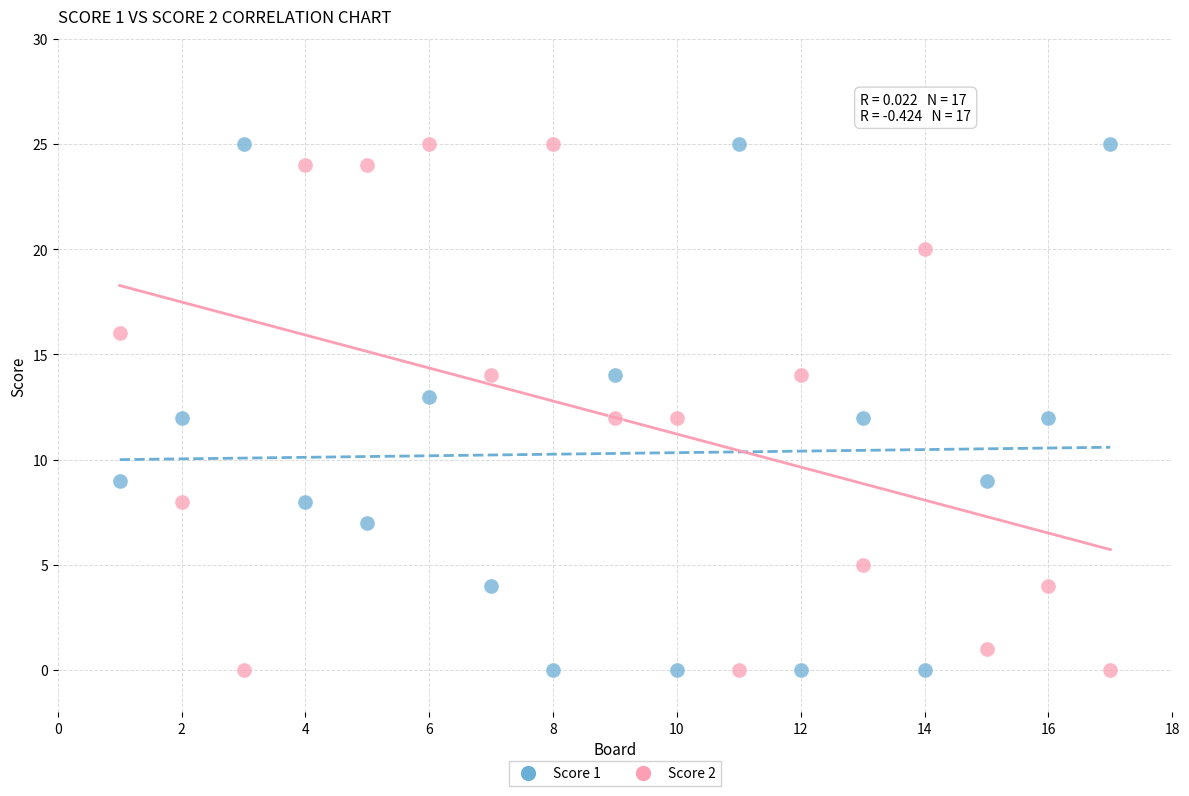

Across all data points, what is the range of X values (max minus min)?

16